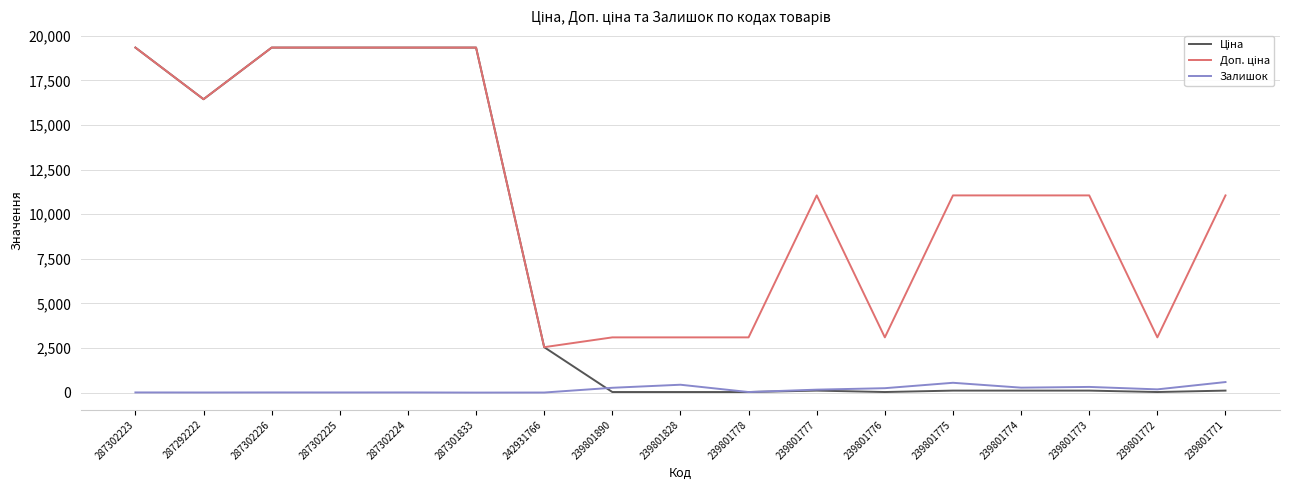

What is the greatest value displayed?

19343.1